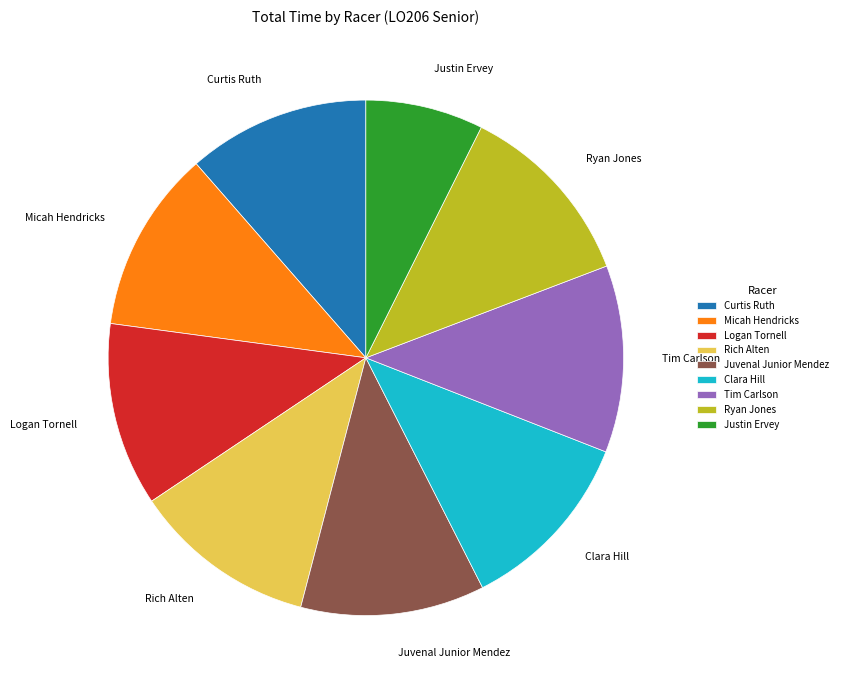

Between Justin Ervey and Rich Alten, which is larger?

Rich Alten